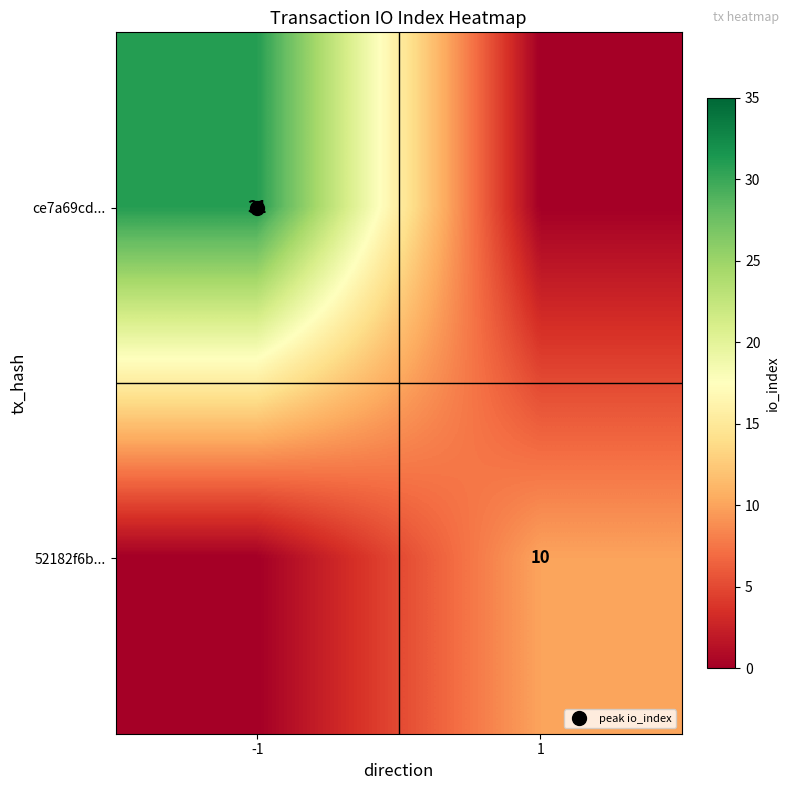

Rank the series by their maximum value, from highest to lowest.

ce7a69cd..., 52182f6b...